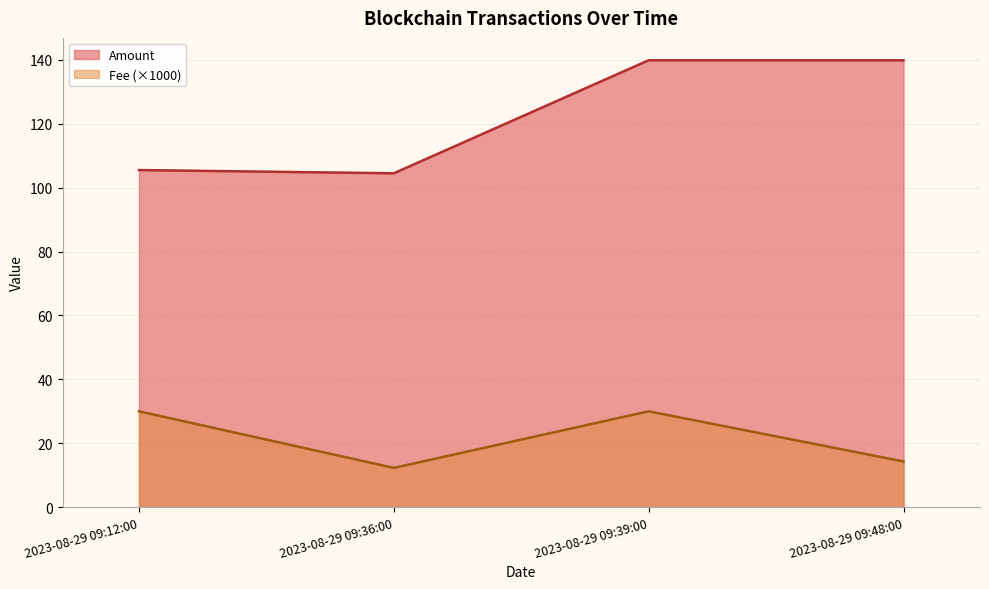

What is the difference between the highest and lowest values at 2023-08-29 09:12:00?

75.5